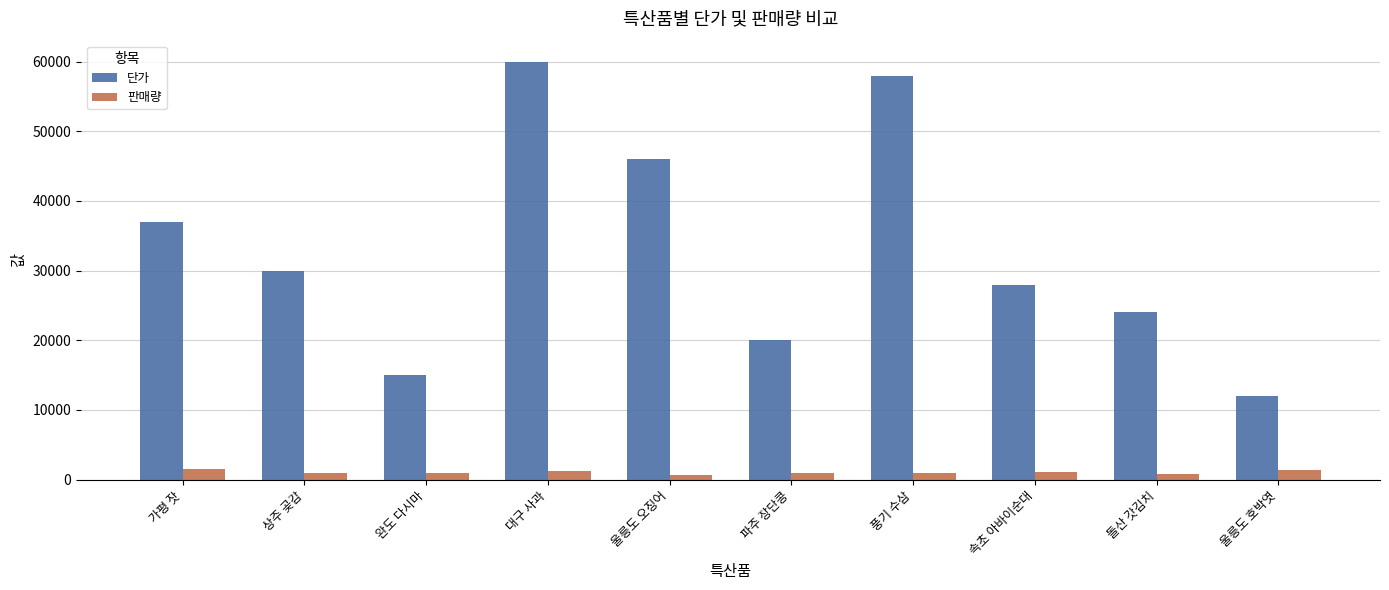

What is the sum of all 판매량 values?

10518